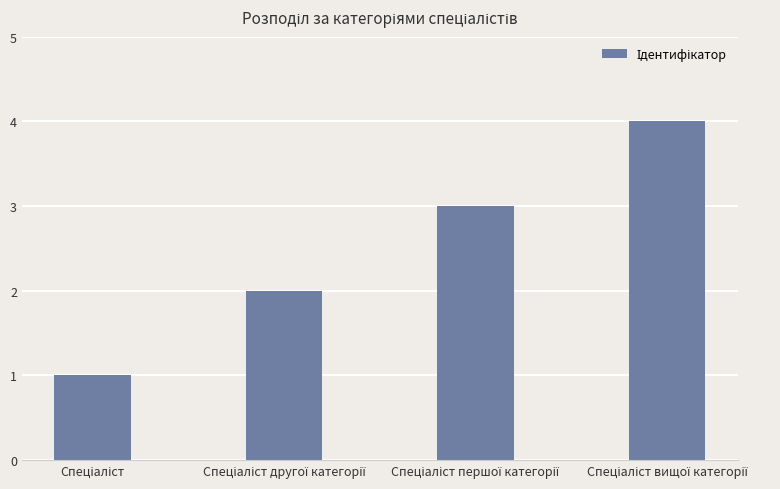

What is the difference between the maximum and minimum values?

3